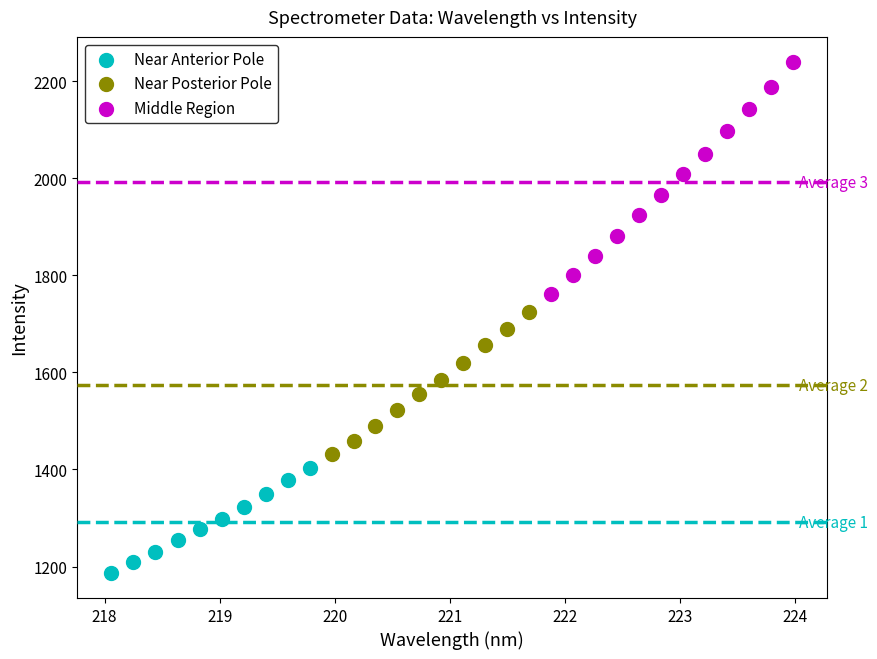

Which series reaches the maximum Y coordinate?

Middle Region